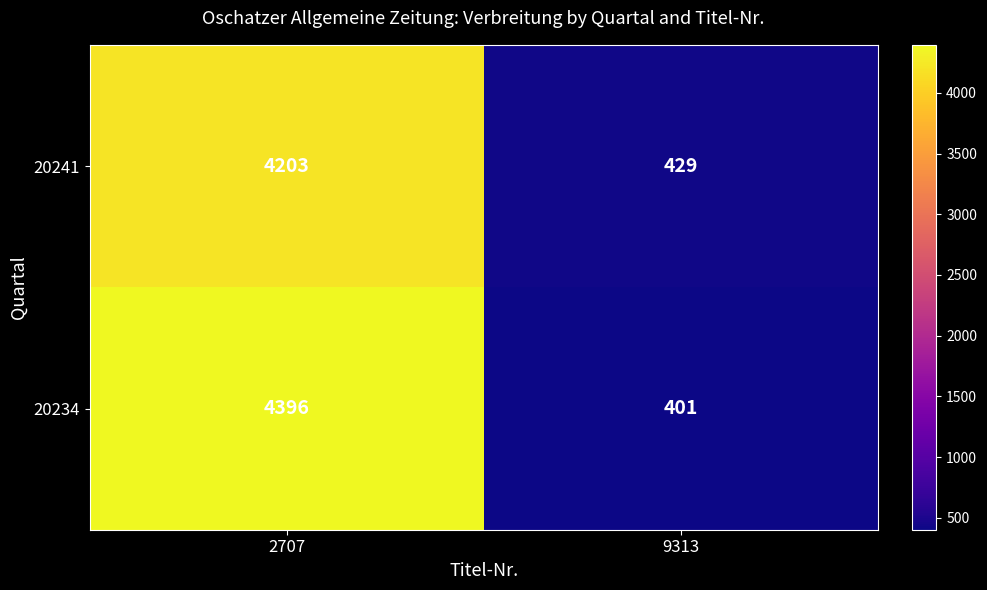

Reading right to left, extract all data points from this chart.

20241: 9313=429	2707=4203
20234: 9313=401	2707=4396